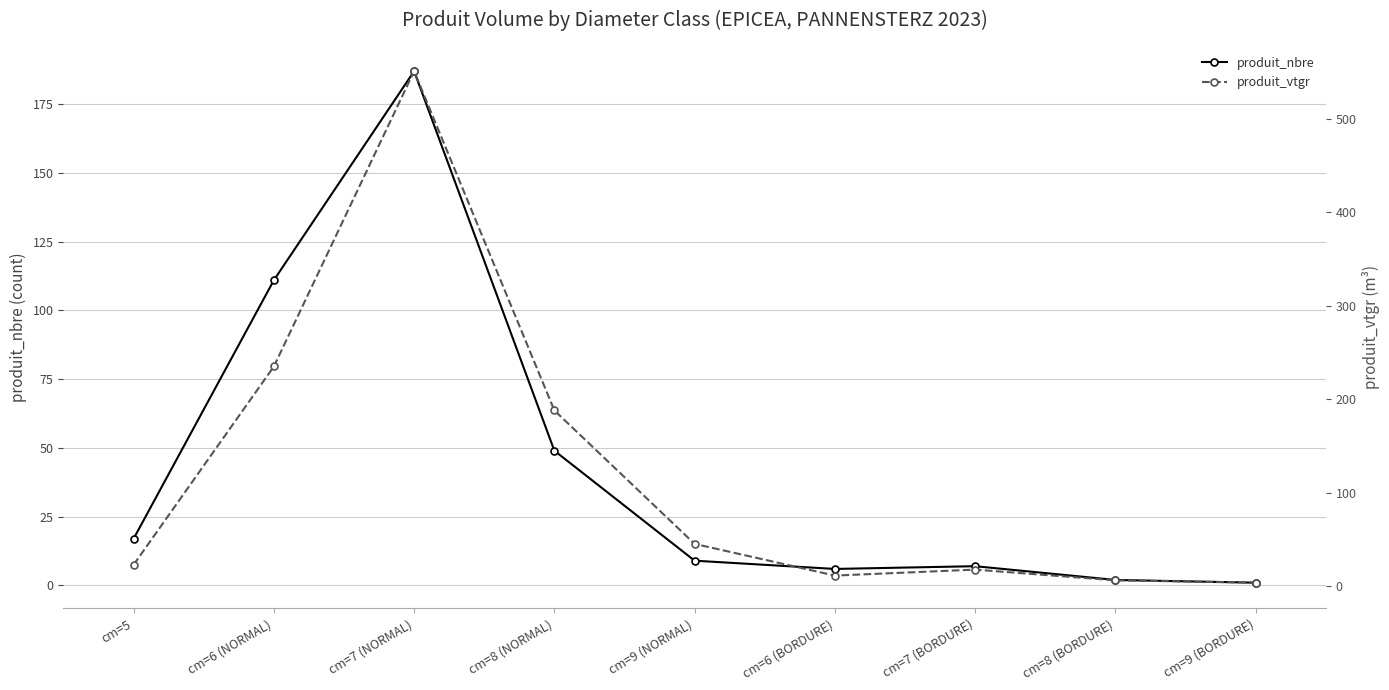

True or false: produit_nbre and produit_vtgr cross at least once.

False